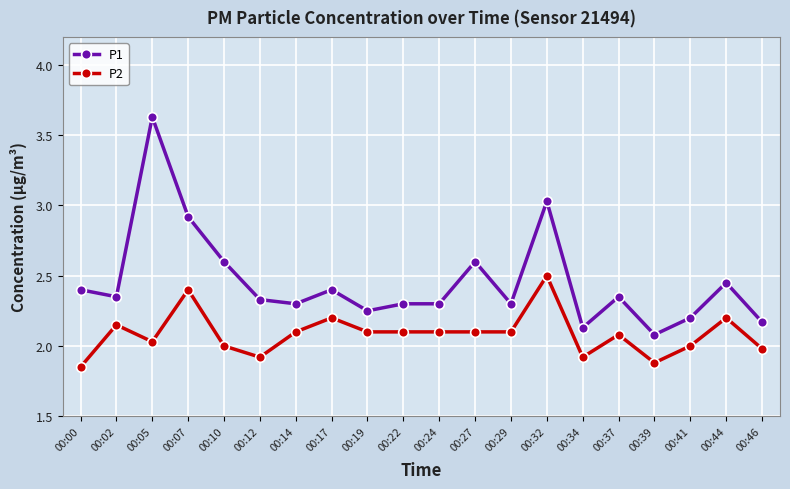

What is the difference between the highest and lowest values at 00:10?

0.6